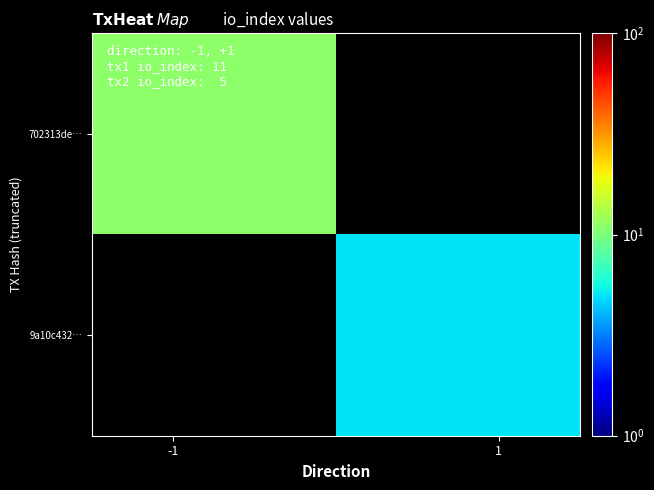

List the series in order of their peak value, lowest first.

702313de…, 9a10c432…